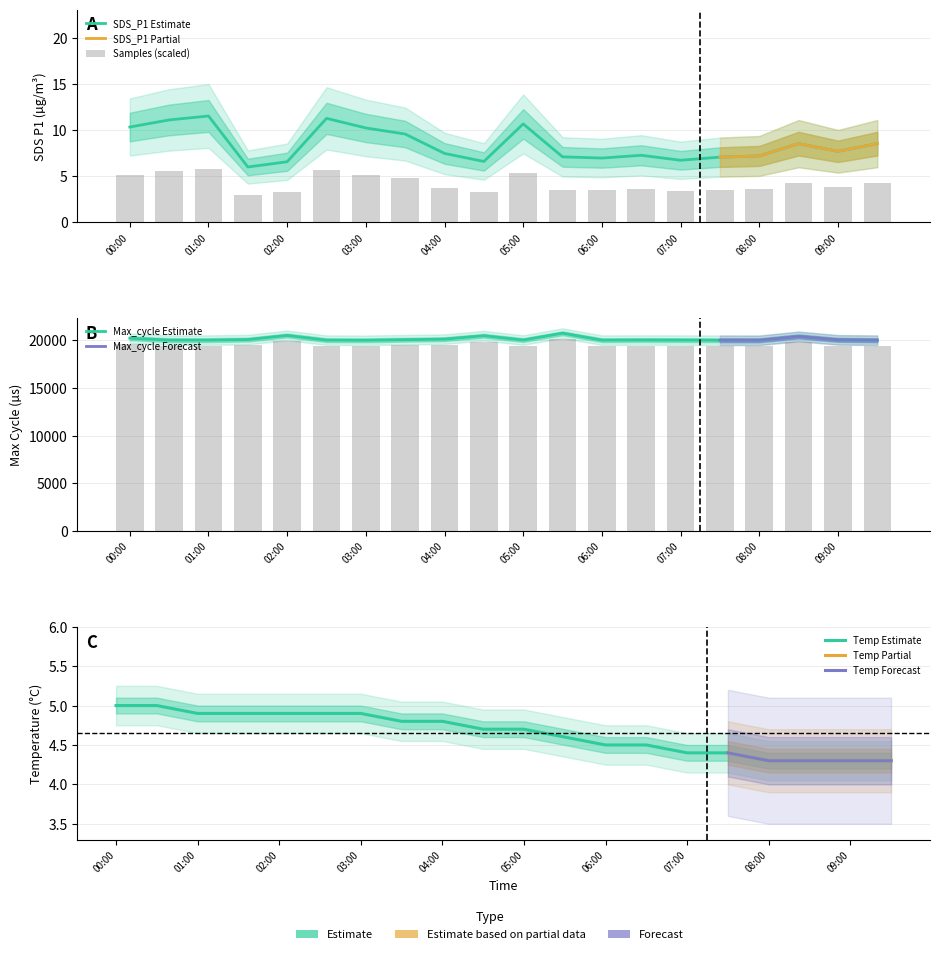

Between 03:00 and 06:30, which is larger?

03:00